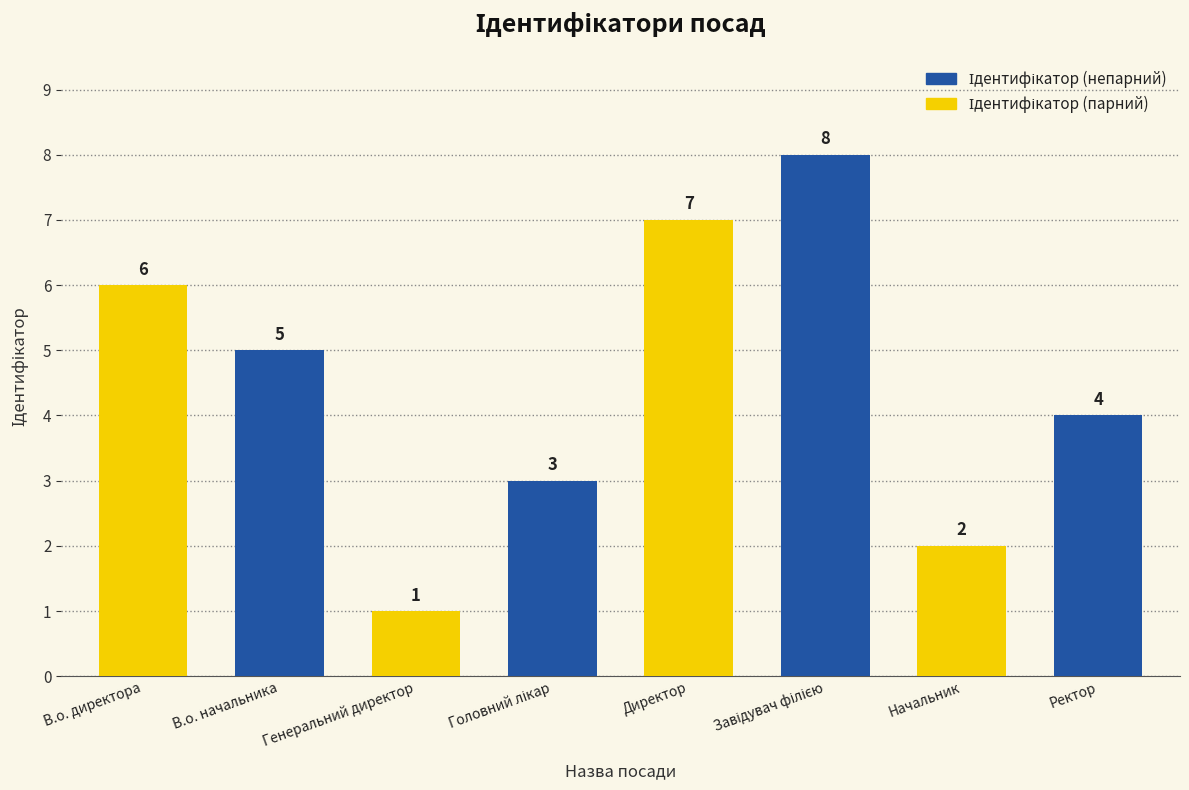

What is the label of the 2nd bar from the right?

Начальник